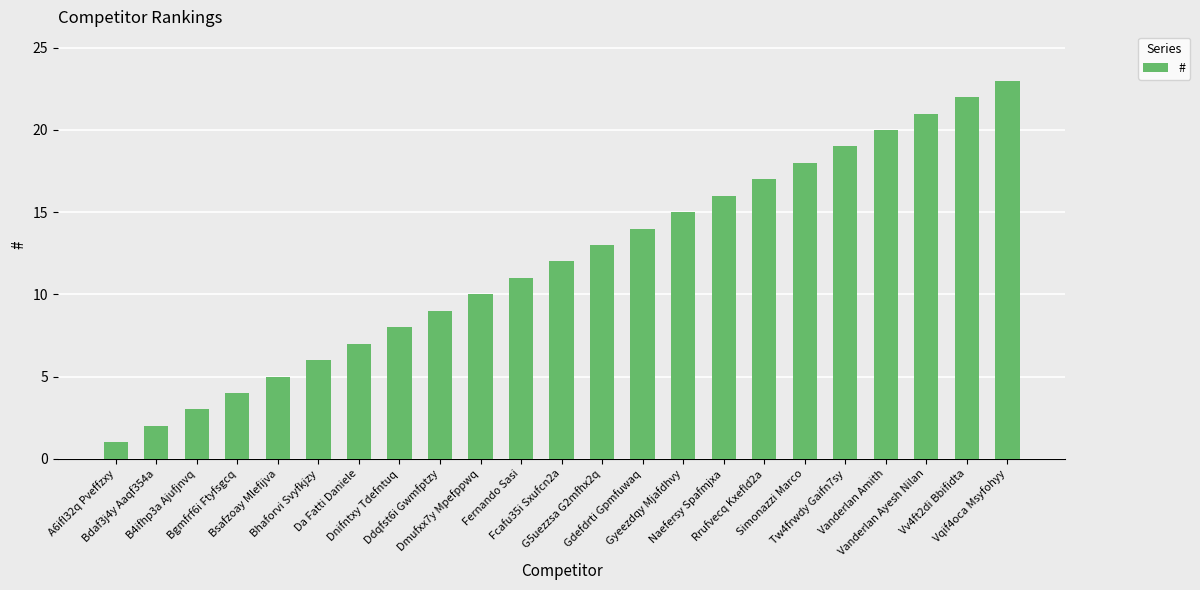

What is the change in value from A6ifl32q Pveffzxy to Vqif4oca Msyfohyy?

+22